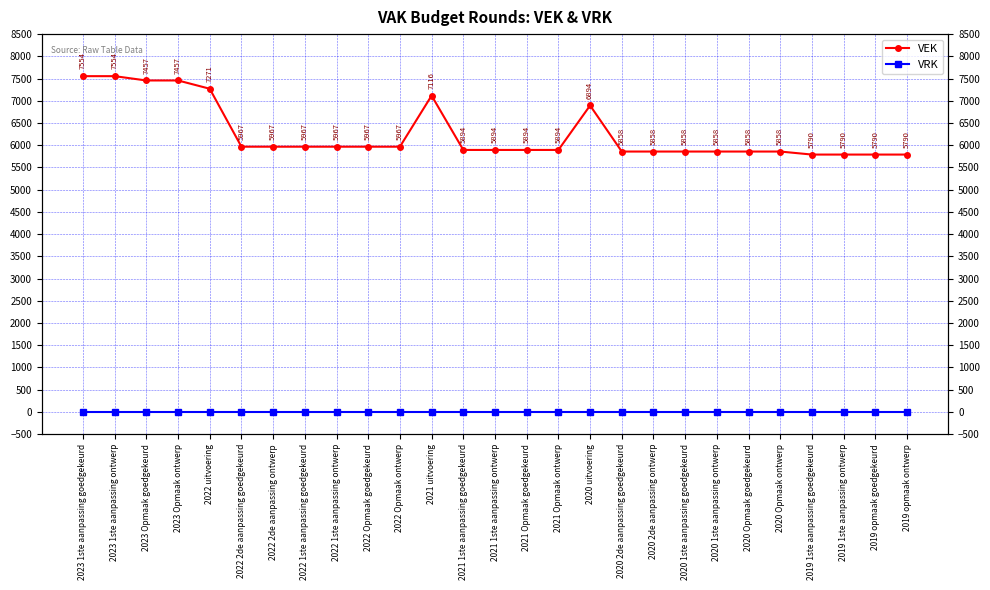

What is the label of the 20th point from the left?

2020 1ste aanpassing goedgekeurd